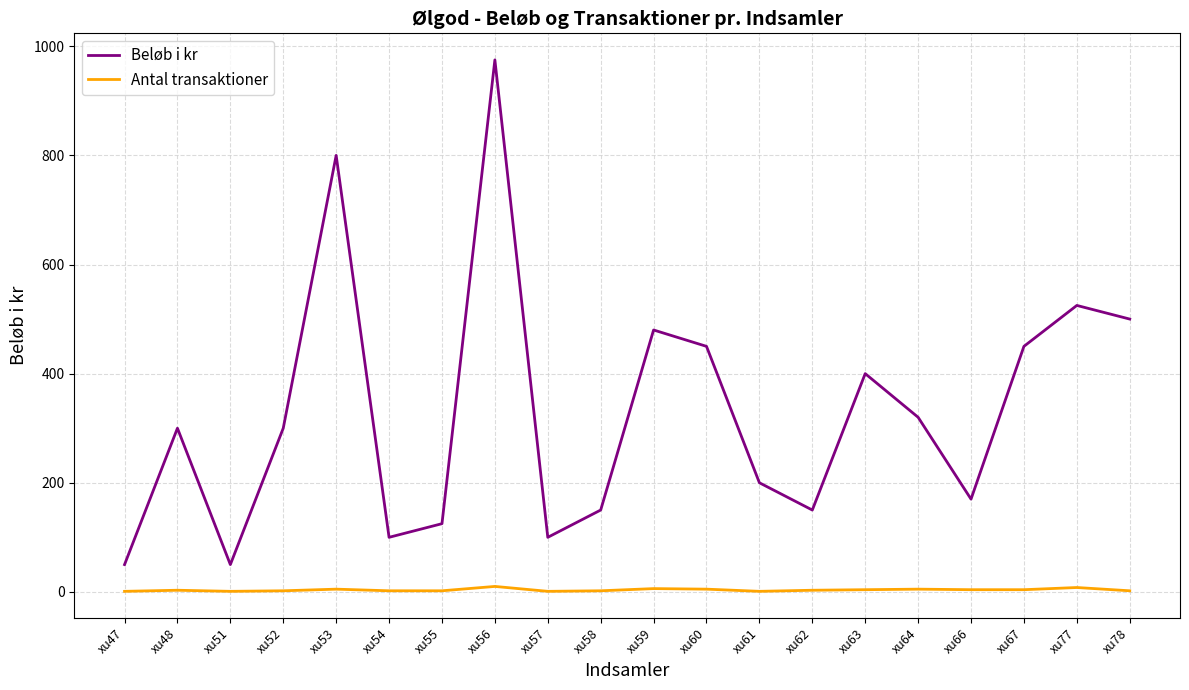

True or false: Beløb i kr and Antal transaktioner intersect in this chart.

False